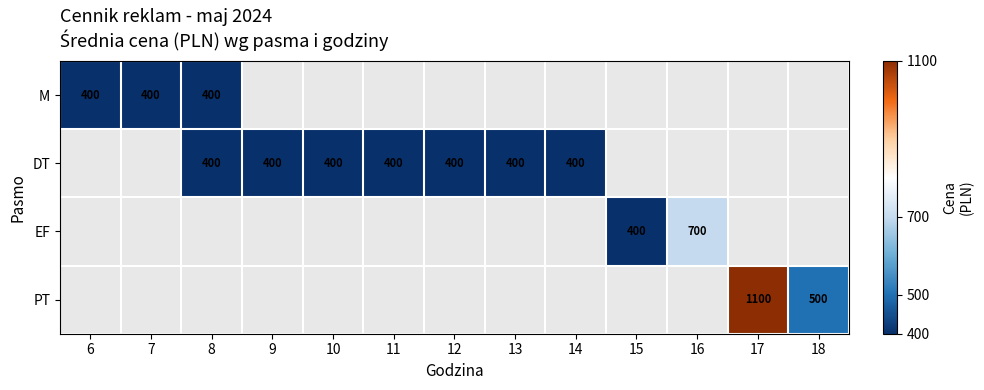

What is the sum of the M values at 8 and 6?

800